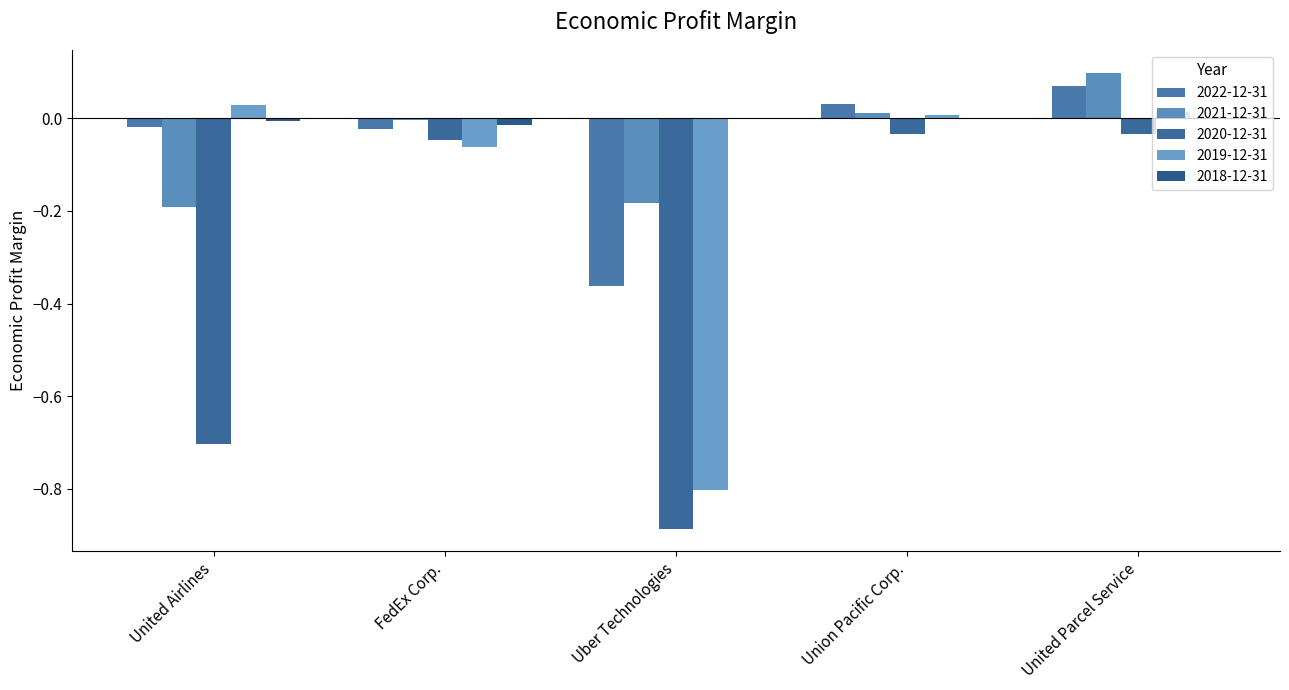

What is the difference between the maximum and minimum values in the 2021-12-31 series?

0.3